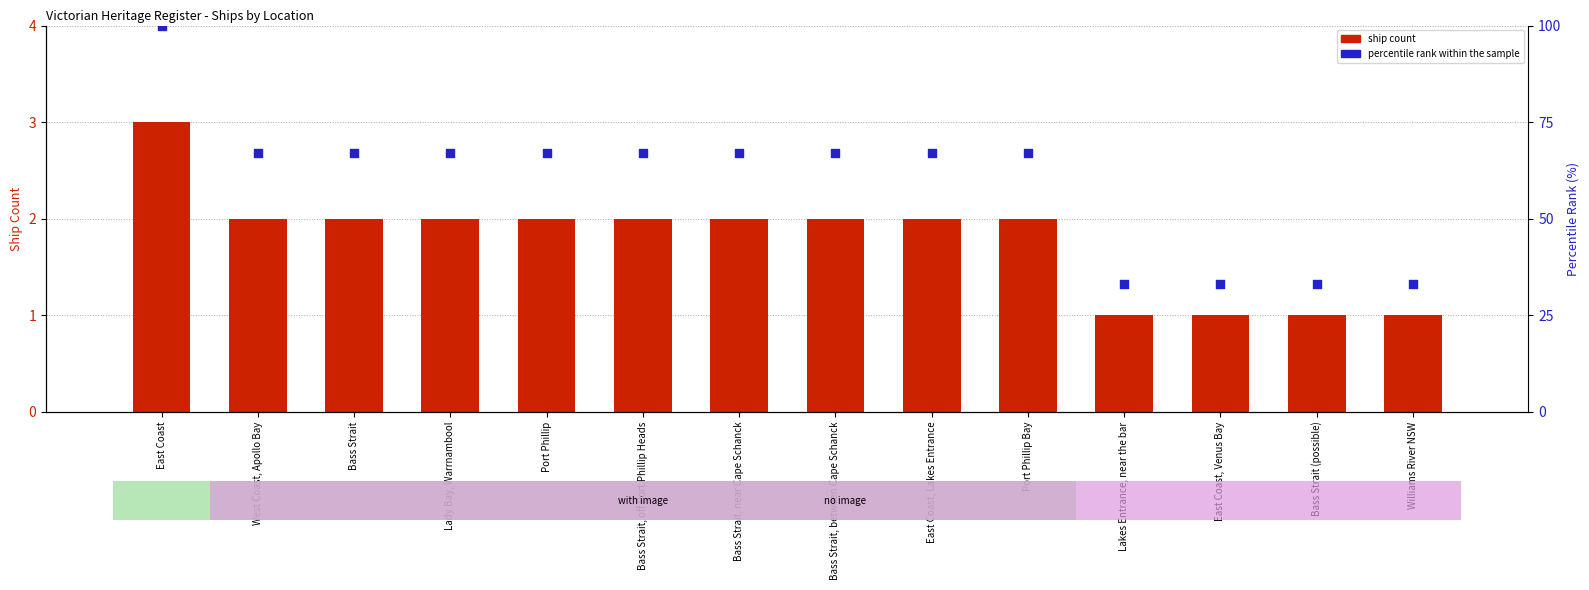

Which series reaches the maximum Y coordinate?

percentile rank within the sample